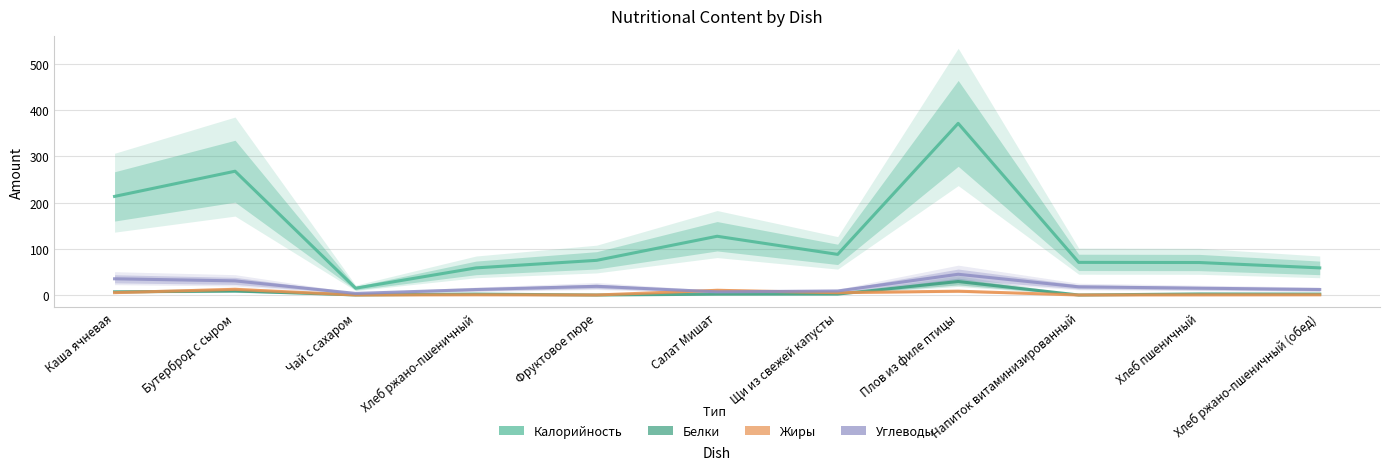

Which series has the largest range (max minus min)?

Калорийность